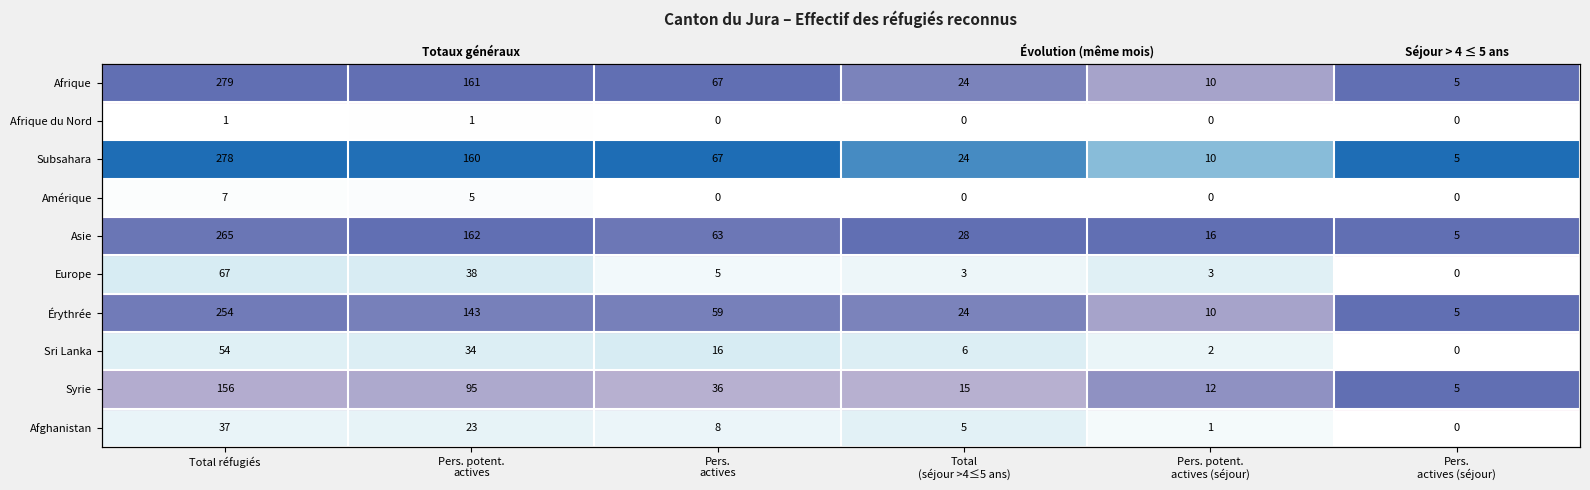

Rank the series at Pers. actives from lowest to highest value.

Afrique du Nord, Amérique, Europe, Afghanistan, Sri Lanka, Syrie, Érythrée, Asie, Afrique, Subsahara